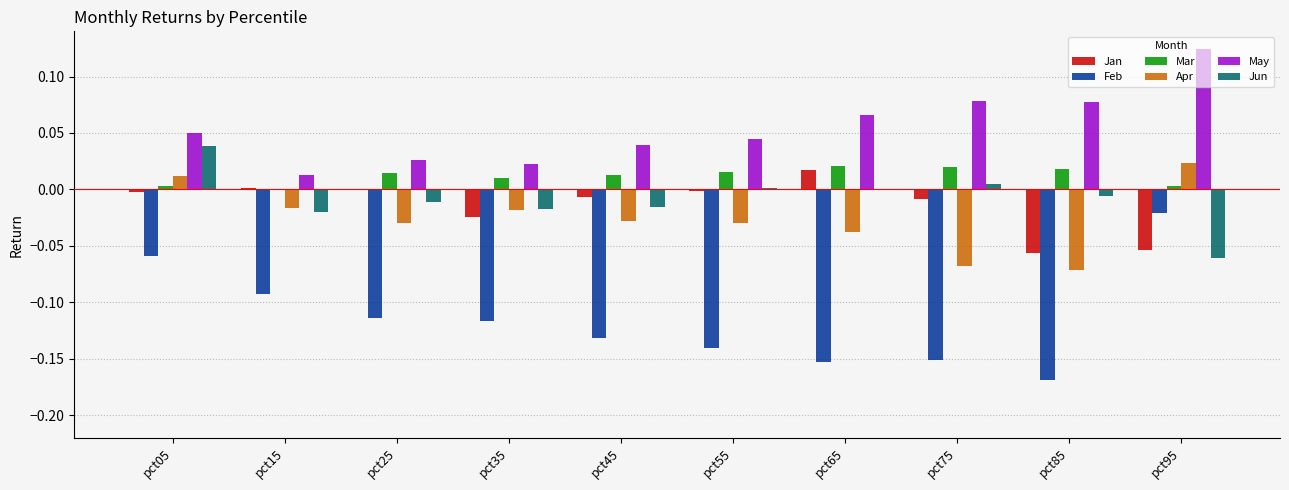

Are the bars grouped side by side (vs. stacked)?

Yes